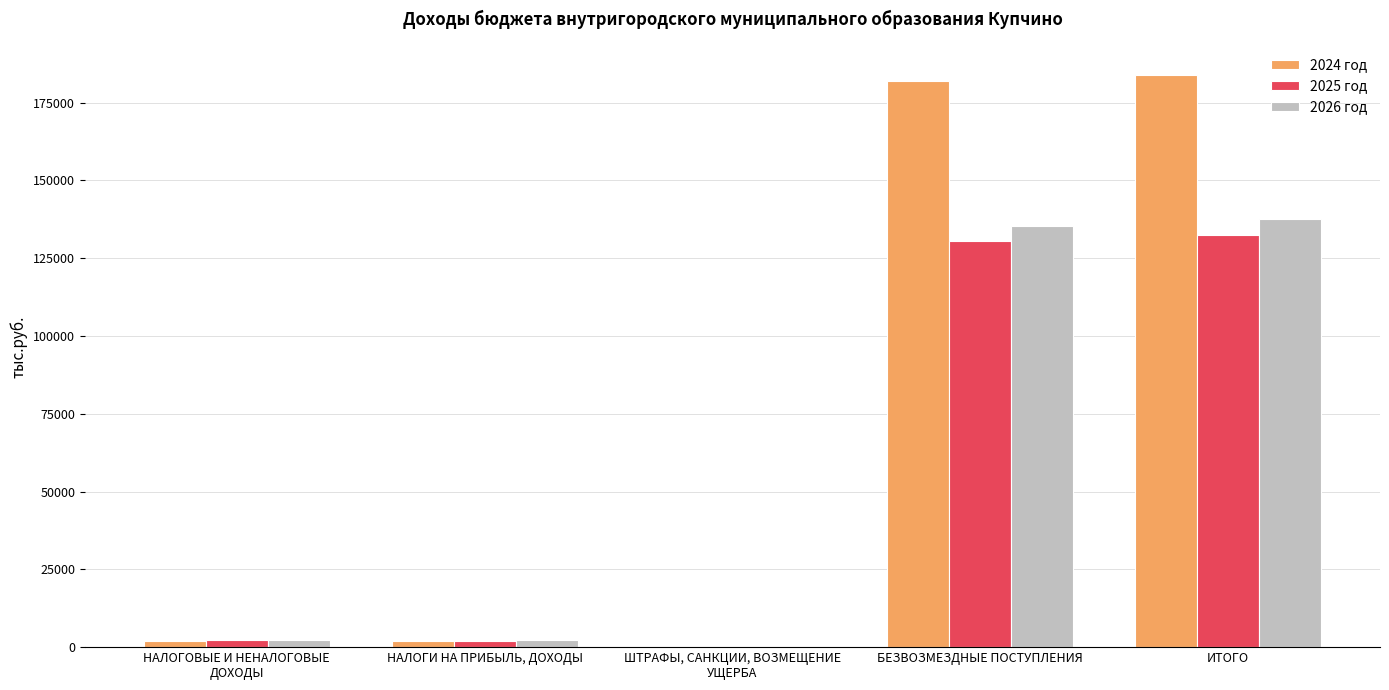

Count the number of data series in this chart.

3